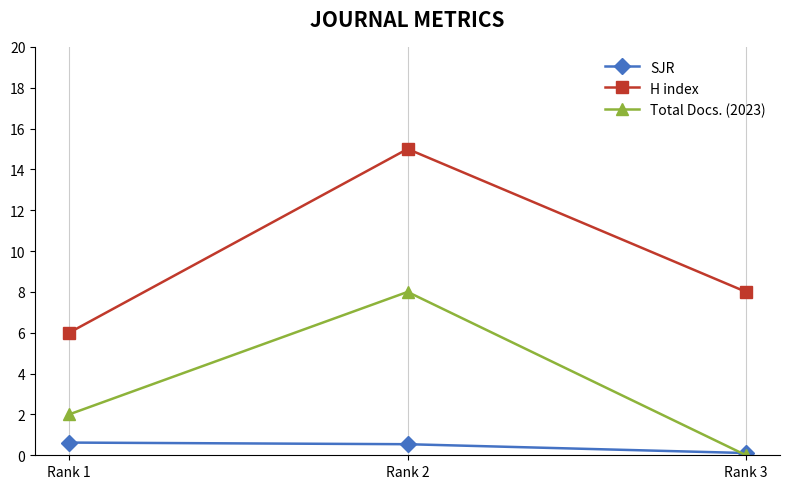

Is it true that Total Docs. (2023) equals 8.0 at Rank 2?

True